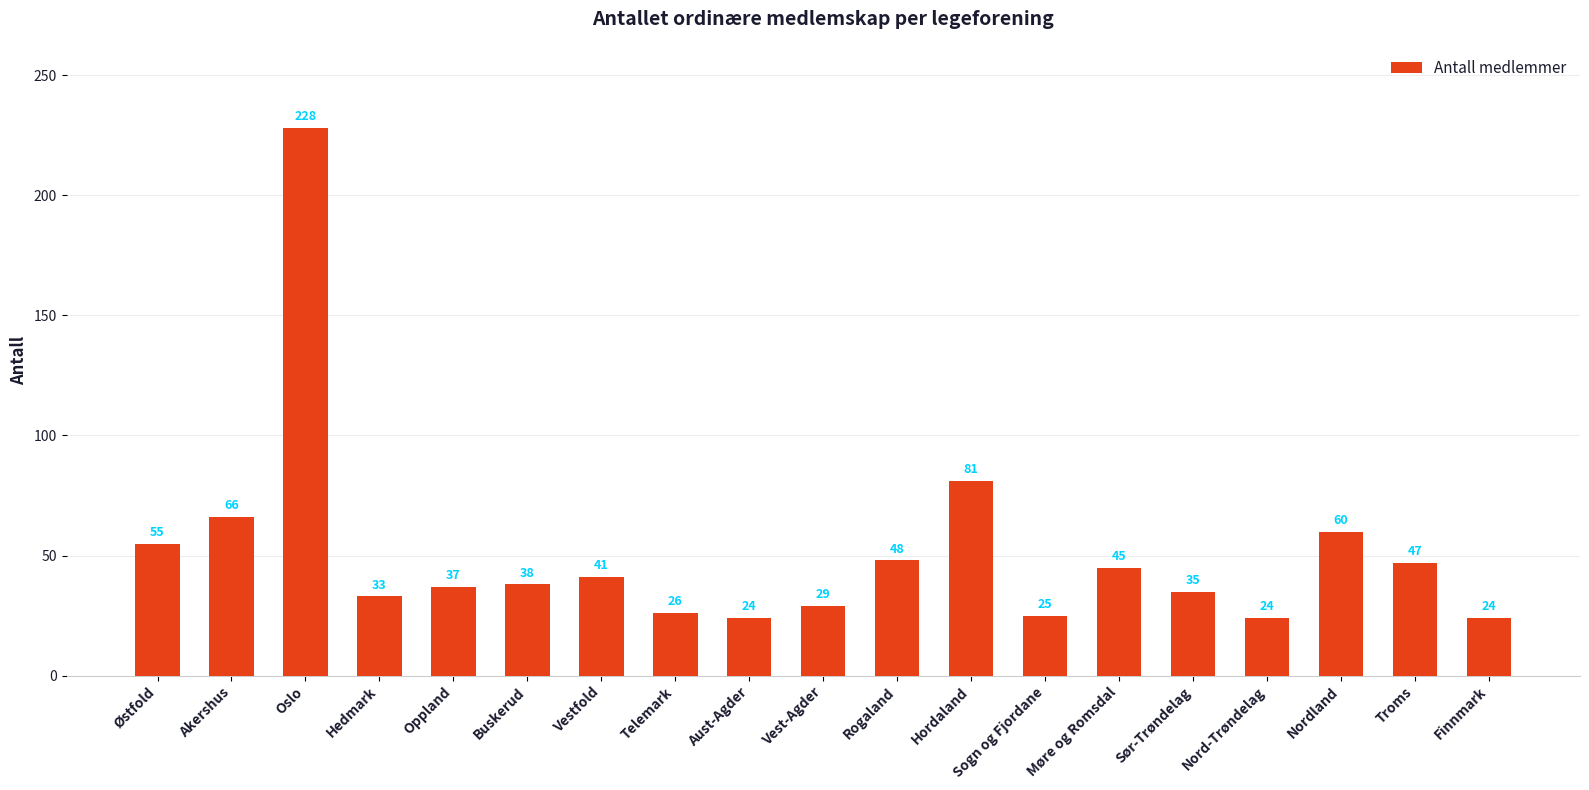

How many bars are there in total?

19